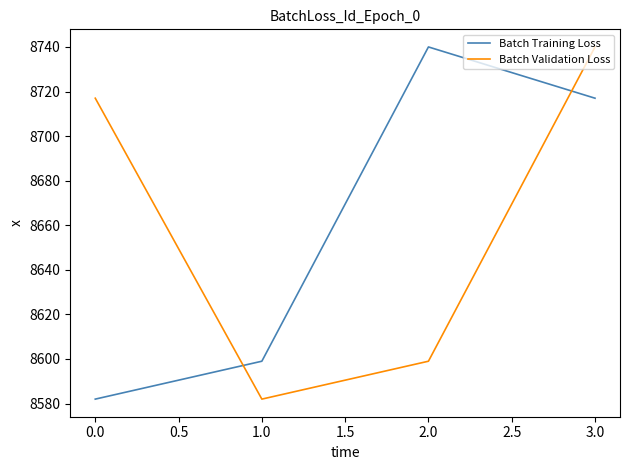

What is the difference between the maximum and minimum values in the Batch Training Loss series?

158